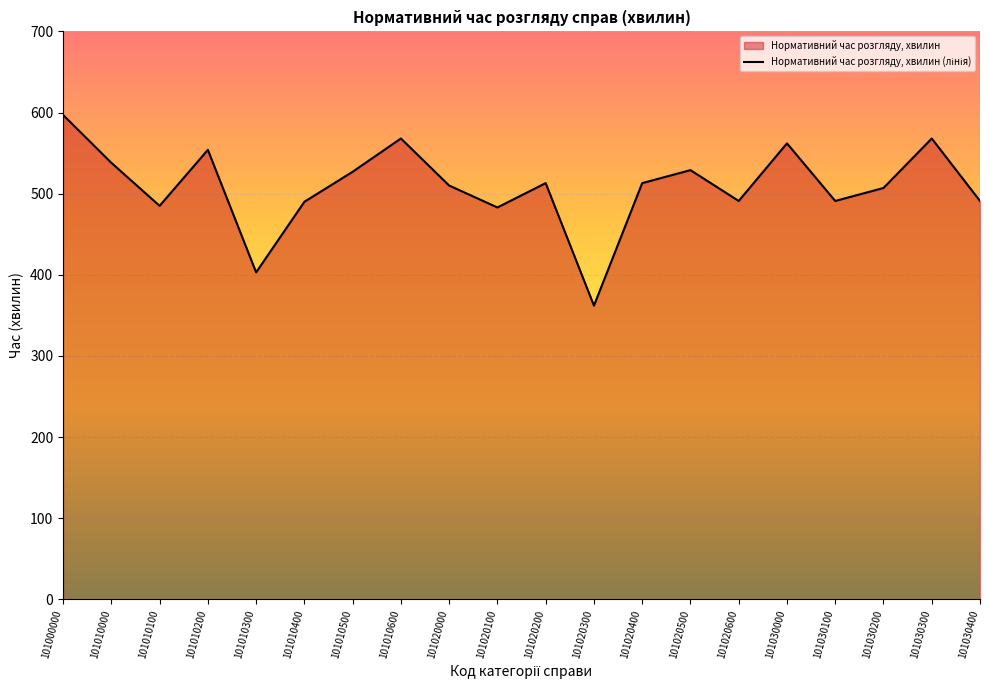

How many points are lower than both their immediate neighbors (excluding endpoints)?

6